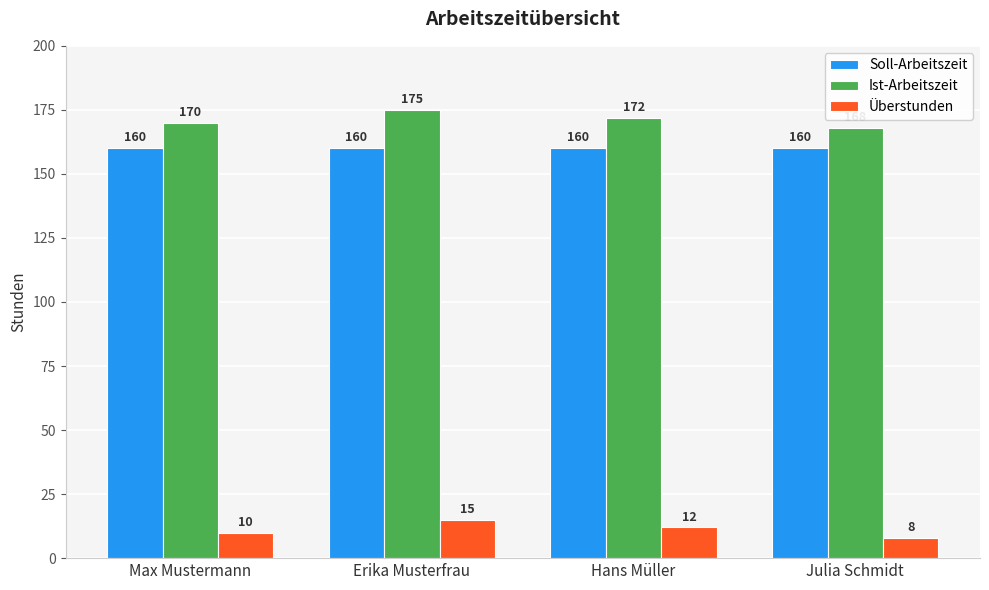

The value of Ist-Arbeitszeit at Erika Musterfrau is 44. True or false?

False